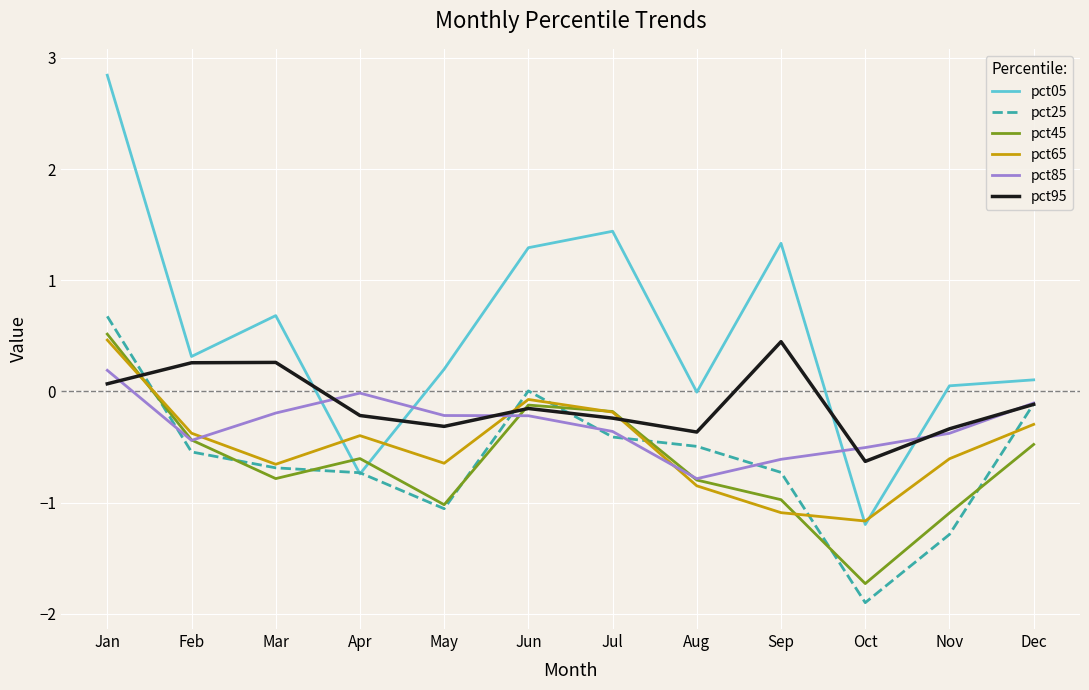

At which category is the sum across all series the highest?

Jan